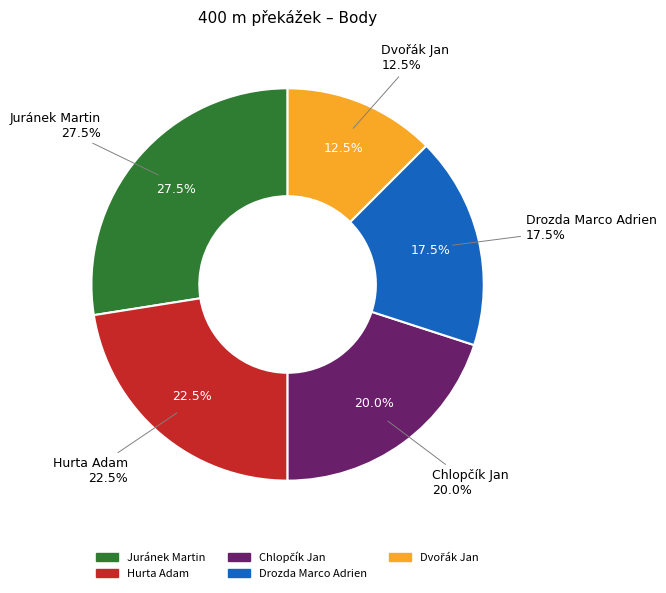

Which has a higher value, Hurta Adam or Dvořák Jan?

Hurta Adam